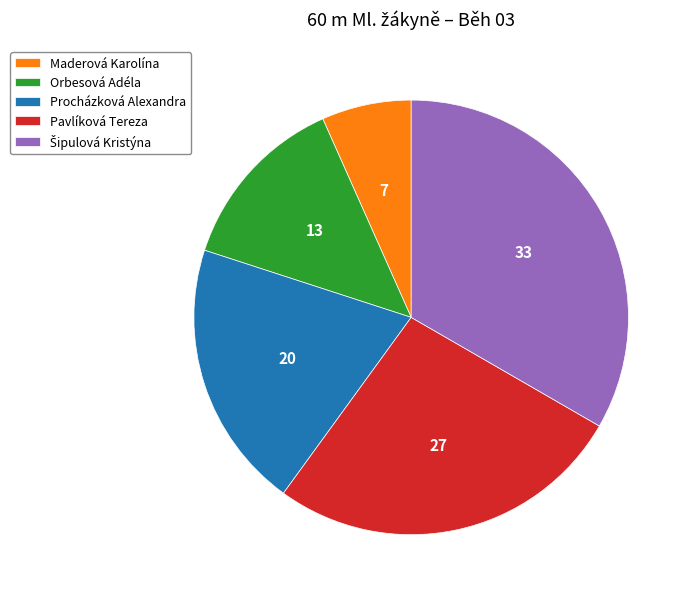

How many slices are in this pie chart?

5